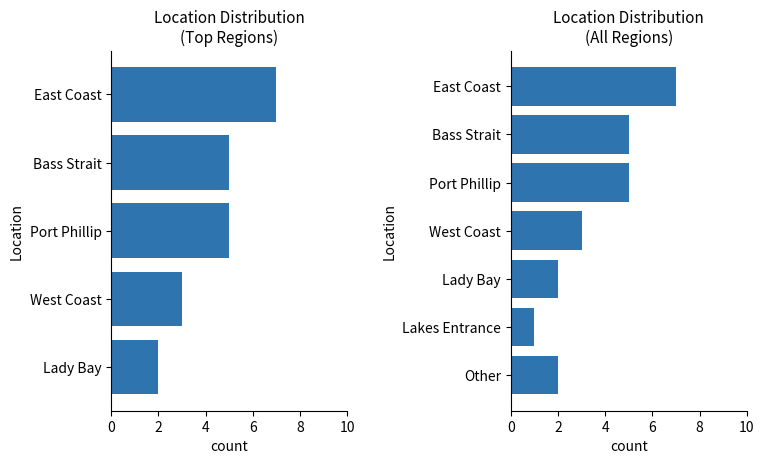

What is the difference between the maximum and minimum values?

6